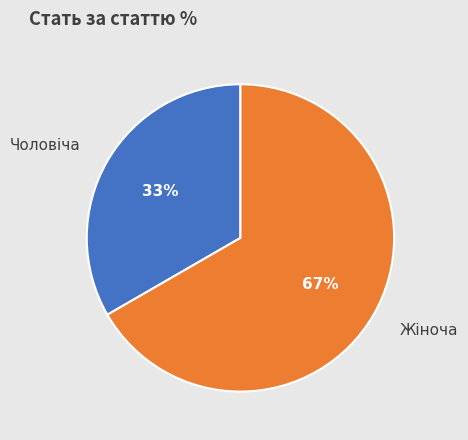

Do Жіноча and Чоловіча together represent more than half of the pie?

Yes